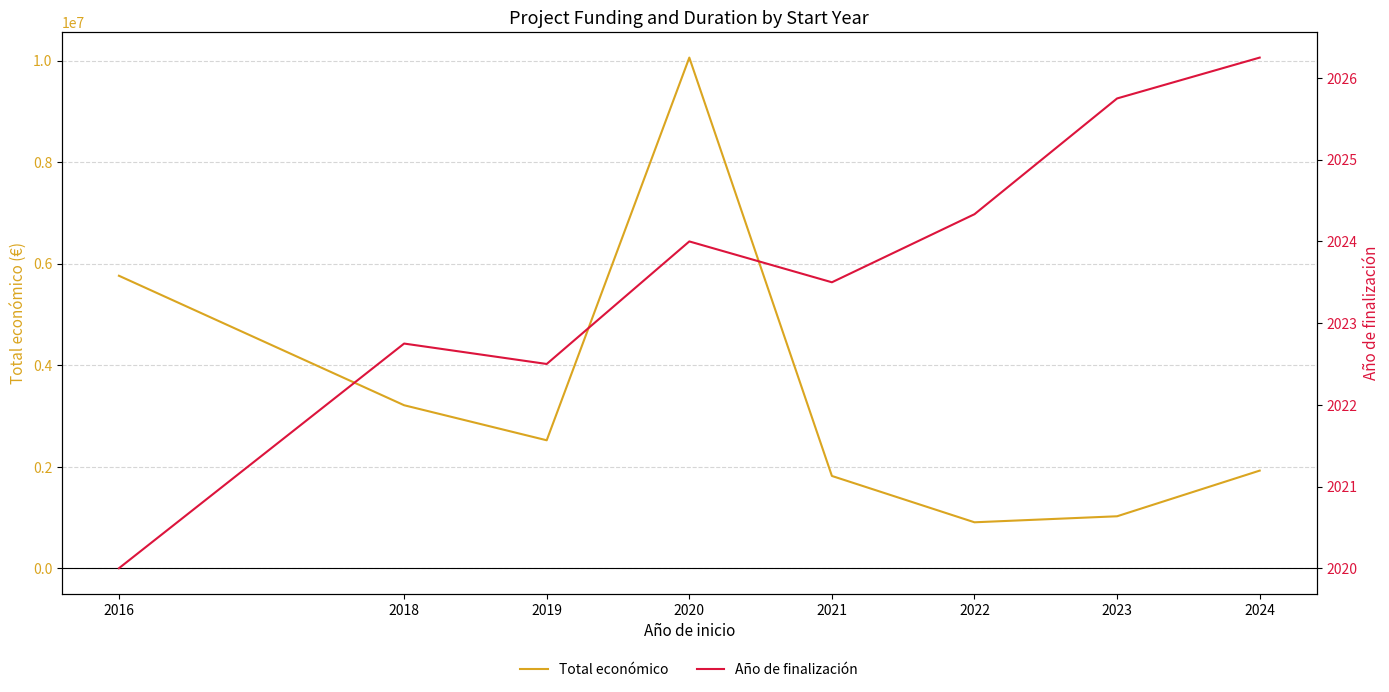

True or false: Año de finalización and Total económico cross at least once.

False